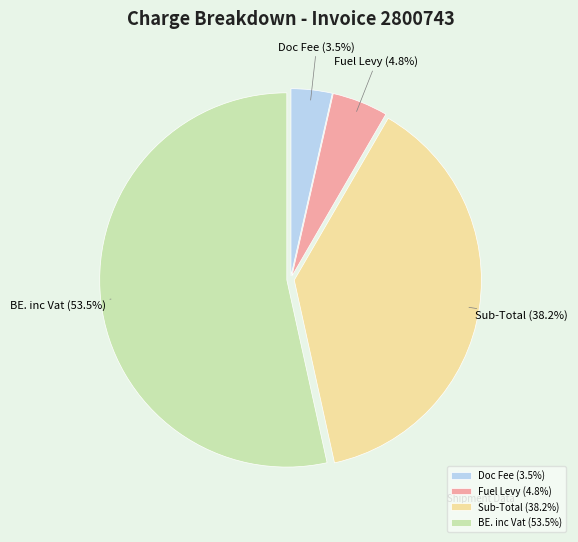

Is the sum of BE. inc Vat and Doc Fee greater than half?

Yes